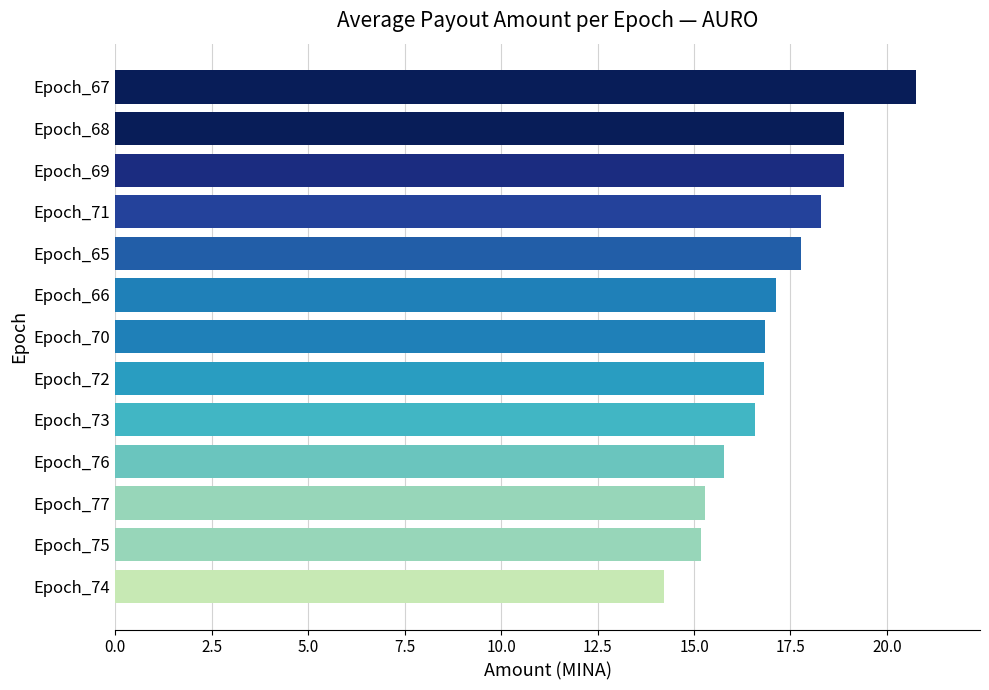

The chart shows a value of 20.8 at Epoch_67. True or false?

True